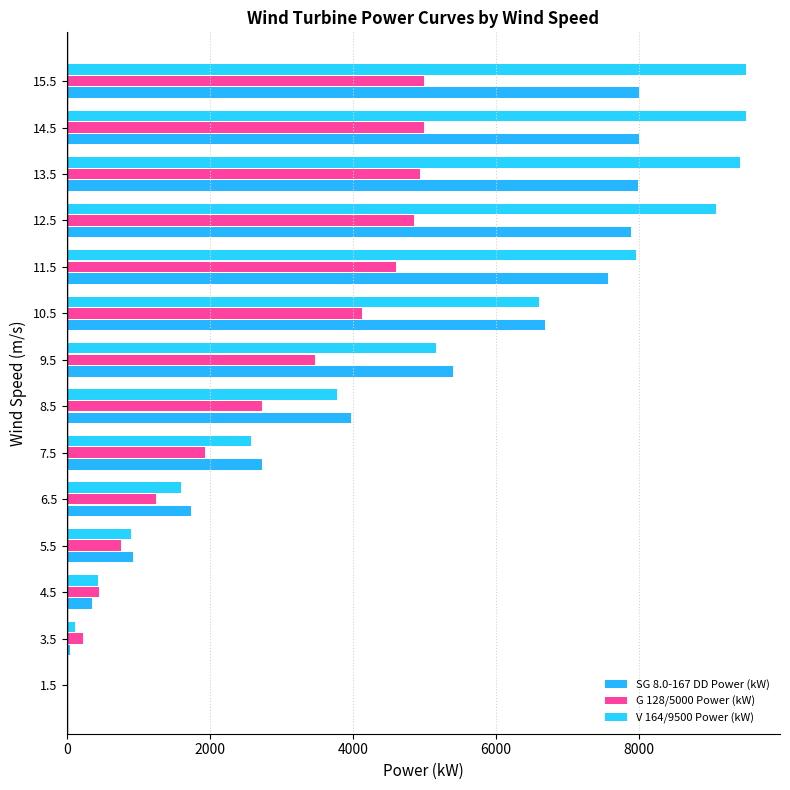

How many data points does each series have?

14